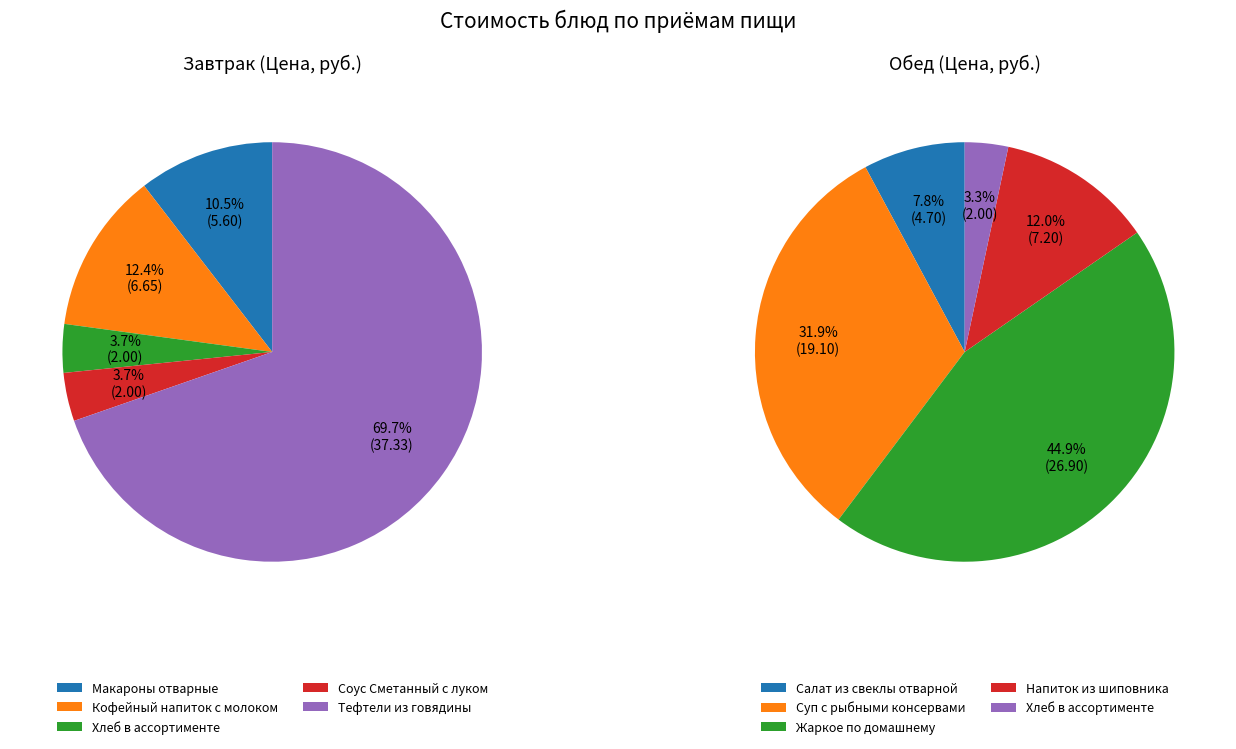

Between Завтрак and Обед, which series saw the biggest shift?

Обед